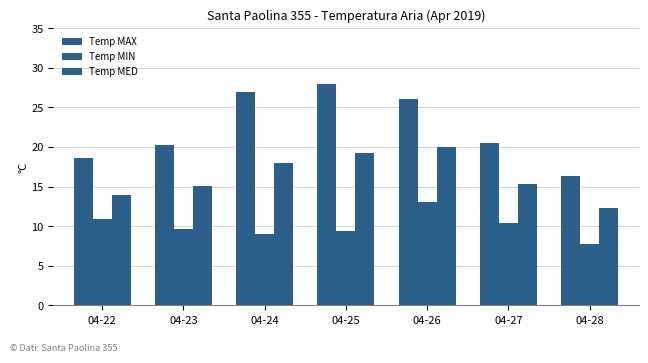

How many categories are shown in the chart?

7